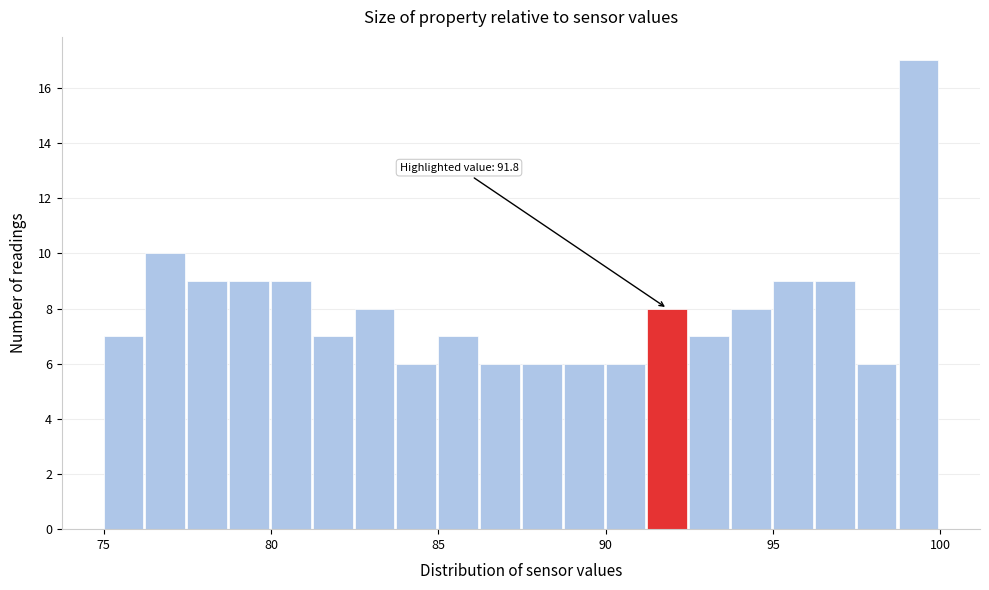

Around what value on the x-axis is the tallest bar? Give the approximate position of its centre, as read against the axis.

99.5